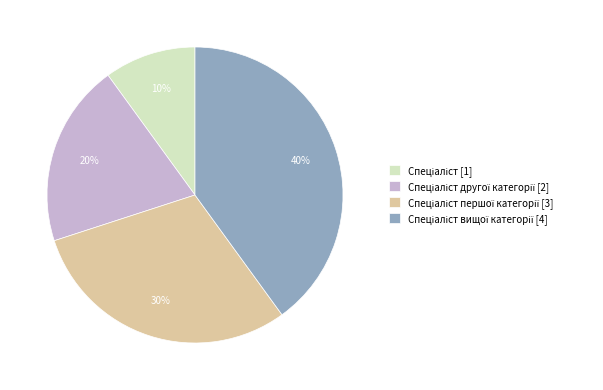

To the nearest percent, what is the average slice percentage?

25%